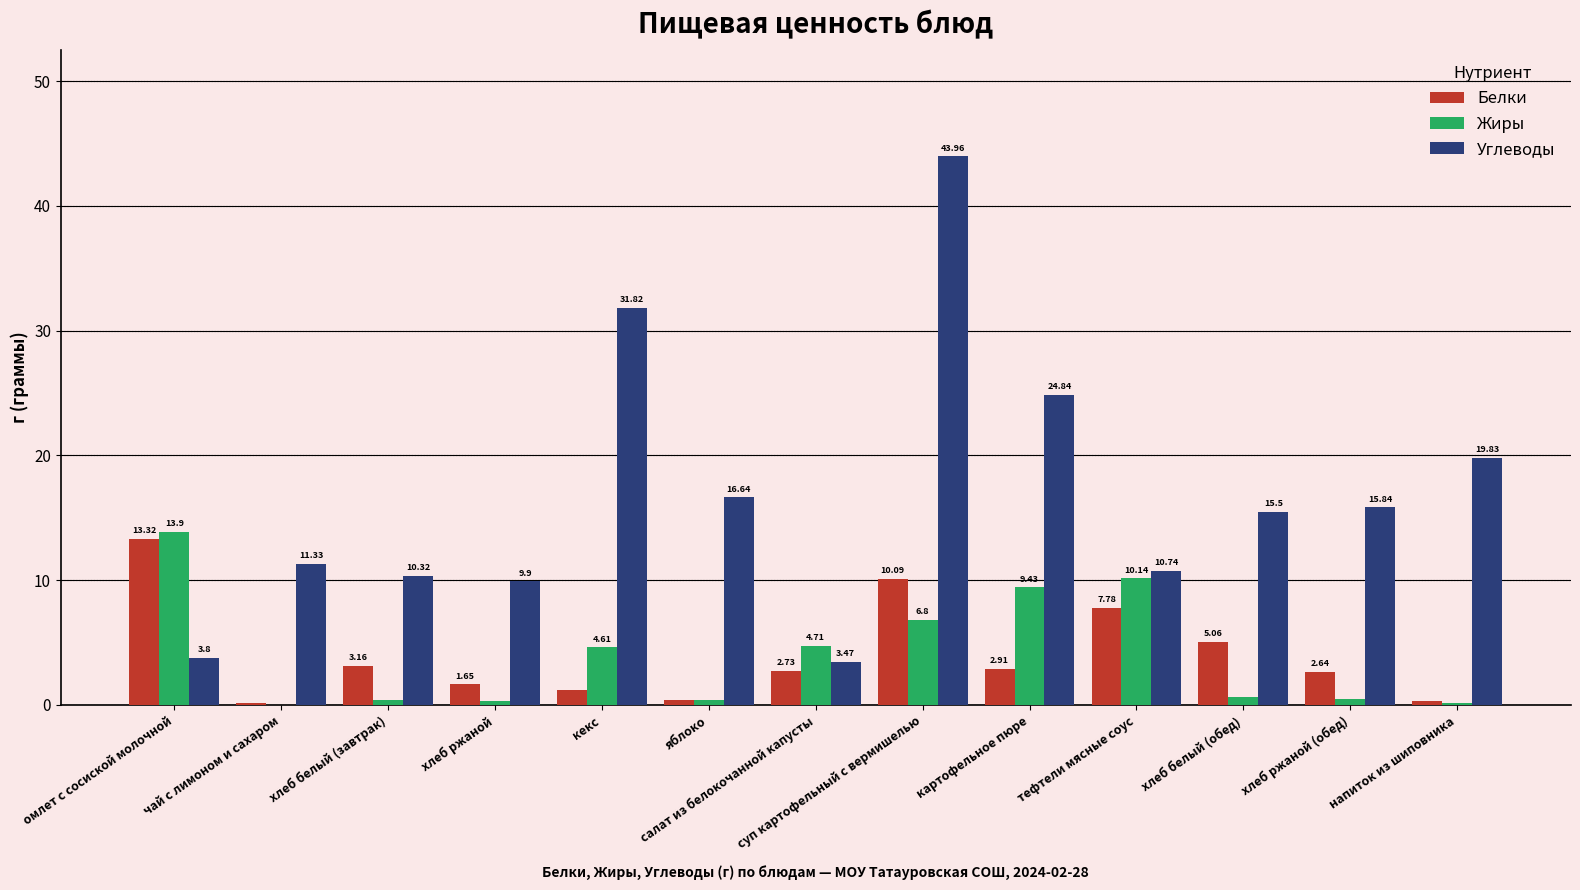

Is the value of Белки at хлеб ржаной (обед) greater than the value of Жиры at тефтели мясные соус?

No